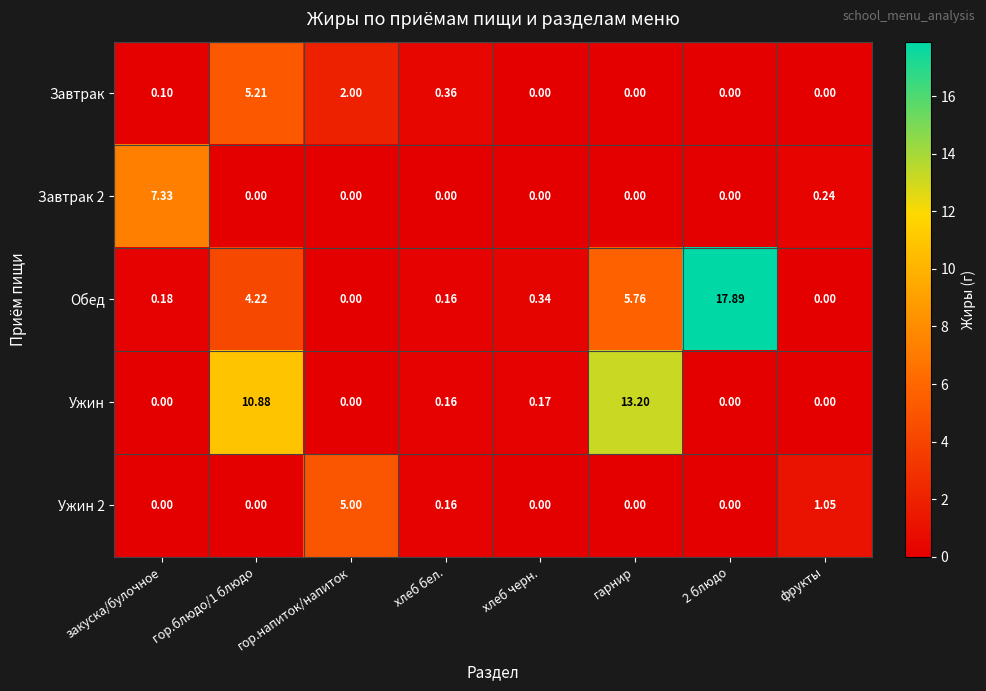

Which category has the highest value in the Ужин 2 series?

гор.напиток/напиток